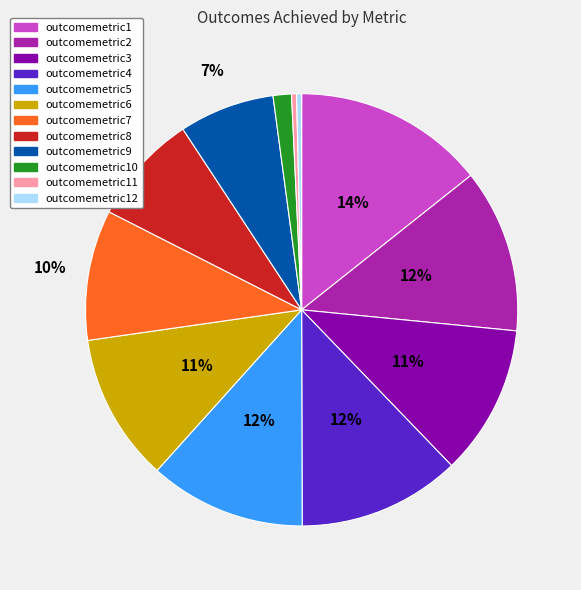

Is there a majority slice in this chart?

No